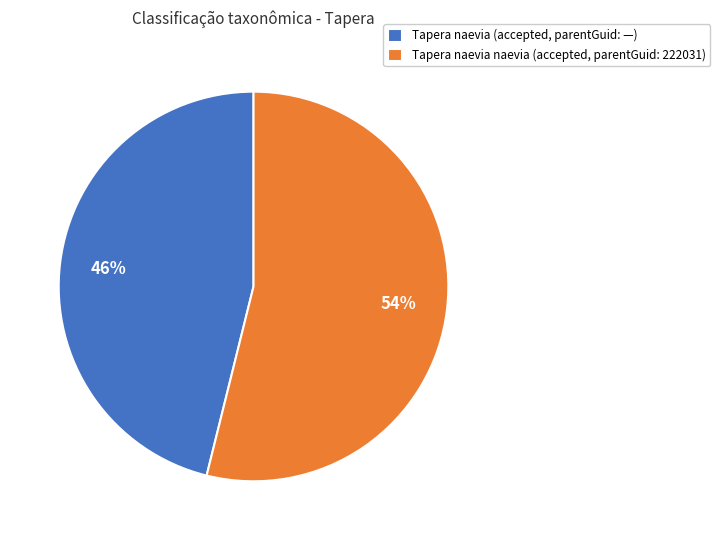

The Tapera naevia naevia (accepted, parentGuid: 222031) slice represents 40% of the pie. True or false?

False